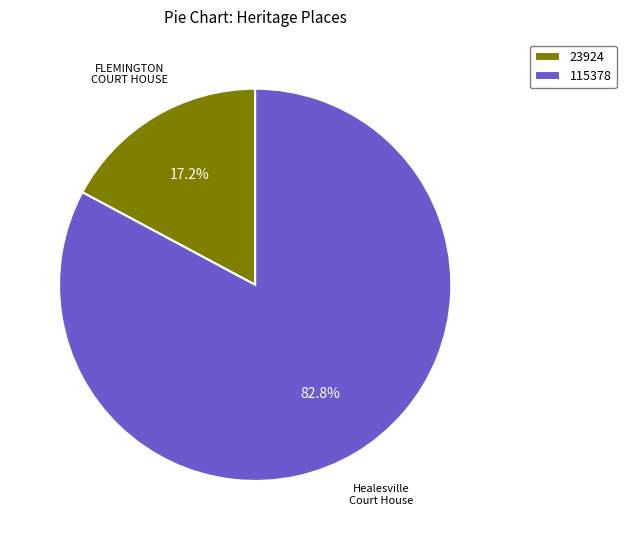

Is there a majority slice in this chart?

Yes